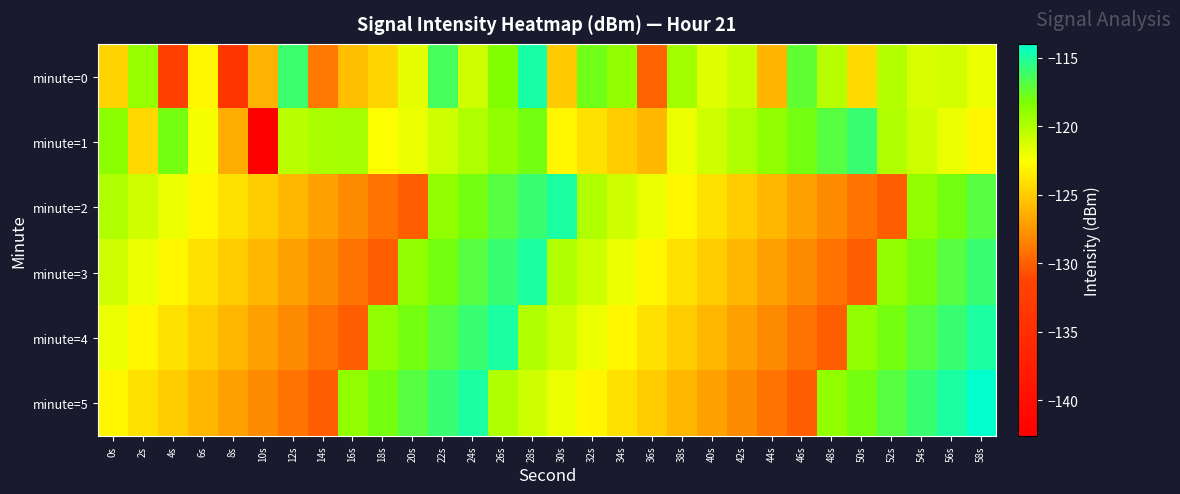

Reading left to right, extract all data points from this chart.

minute=0: 0s=-124.7	2s=-119.0	4s=-131.9	6s=-123.0	8s=-133.7	10s=-126.3	12s=-116.1	14s=-128.8	16s=-125.7	18s=-124.6	20s=-121.8	22s=-116.4	24s=-121.0	26s=-118.4	28s=-114.8	30s=-125.1	32s=-117.9	34s=-118.9	36s=-129.9	38s=-119.6	40s=-121.5	42s=-120.7	44s=-126.2	46s=-117.3	48s=-120.2	50s=-124.4	52s=-120.1	54s=-121.3	56s=-121.1	58s=-122.0
minute=1: 0s=-118.8	2s=-124.4	4s=-118.0	6s=-122.4	8s=-126.5	10s=-142.6	12s=-120.3	14s=-119.7	16s=-119.6	18s=-122.6	20s=-122.0	22s=-121.0	24s=-120.0	26s=-119.0	28s=-118.0	30s=-123.0	32s=-124.0	34s=-125.0	36s=-126.0	38s=-122.0	40s=-121.0	42s=-120.0	44s=-119.0	46s=-118.0	48s=-117.0	50s=-116.0	52s=-120.0	54s=-121.0	56s=-122.0	58s=-123.0
minute=2: 0s=-120.0	2s=-121.0	4s=-122.0	6s=-123.0	8s=-124.0	10s=-125.0	12s=-126.0	14s=-127.0	16s=-128.0	18s=-129.0	20s=-130.0	22s=-119.0	24s=-118.0	26s=-117.0	28s=-116.0	30s=-115.0	32s=-120.0	34s=-121.0	36s=-122.0	38s=-123.0	40s=-124.0	42s=-125.0	44s=-126.0	46s=-127.0	48s=-128.0	50s=-129.0	52s=-130.0	54s=-119.0	56s=-118.0	58s=-117.0
minute=3: 0s=-121.0	2s=-122.0	4s=-123.0	6s=-124.0	8s=-125.0	10s=-126.0	12s=-127.0	14s=-128.0	16s=-129.0	18s=-130.0	20s=-119.0	22s=-118.0	24s=-117.0	26s=-116.0	28s=-115.0	30s=-120.0	32s=-121.0	34s=-122.0	36s=-123.0	38s=-124.0	40s=-125.0	42s=-126.0	44s=-127.0	46s=-128.0	48s=-129.0	50s=-130.0	52s=-119.0	54s=-118.0	56s=-117.0	58s=-116.0
minute=4: 0s=-122.0	2s=-123.0	4s=-124.0	6s=-125.0	8s=-126.0	10s=-127.0	12s=-128.0	14s=-129.0	16s=-130.0	18s=-119.0	20s=-118.0	22s=-117.0	24s=-116.0	26s=-115.0	28s=-120.0	30s=-121.0	32s=-122.0	34s=-123.0	36s=-124.0	38s=-125.0	40s=-126.0	42s=-127.0	44s=-128.0	46s=-129.0	48s=-130.0	50s=-119.0	52s=-118.0	54s=-117.0	56s=-116.0	58s=-115.0
minute=5: 0s=-123.0	2s=-124.0	4s=-125.0	6s=-126.0	8s=-127.0	10s=-128.0	12s=-129.0	14s=-130.0	16s=-119.0	18s=-118.0	20s=-117.0	22s=-116.0	24s=-115.0	26s=-120.0	28s=-121.0	30s=-122.0	32s=-123.0	34s=-124.0	36s=-125.0	38s=-126.0	40s=-127.0	42s=-128.0	44s=-129.0	46s=-130.0	48s=-119.0	50s=-118.0	52s=-117.0	54s=-116.0	56s=-115.0	58s=-114.0